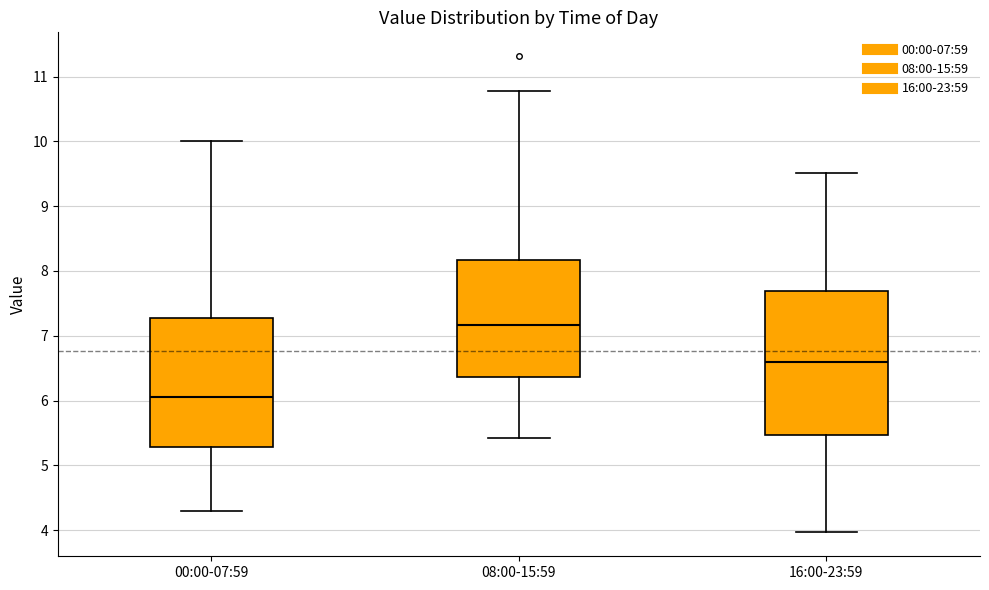

Reading left to right, read every box against the y-axis: the position of its median line, the range the box covers, and the ends of its whiskers. The values are not printed on the chart, so give them approximately, as read against the axis.

00:00-07:59: median 6.1, box 5.3 to 7.3, whiskers 4.3 to 10.0
08:00-15:59: median 7.2, box 6.4 to 8.2, whiskers 5.4 to 10.8
16:00-23:59: median 6.6, box 5.5 to 7.7, whiskers 4.0 to 9.5